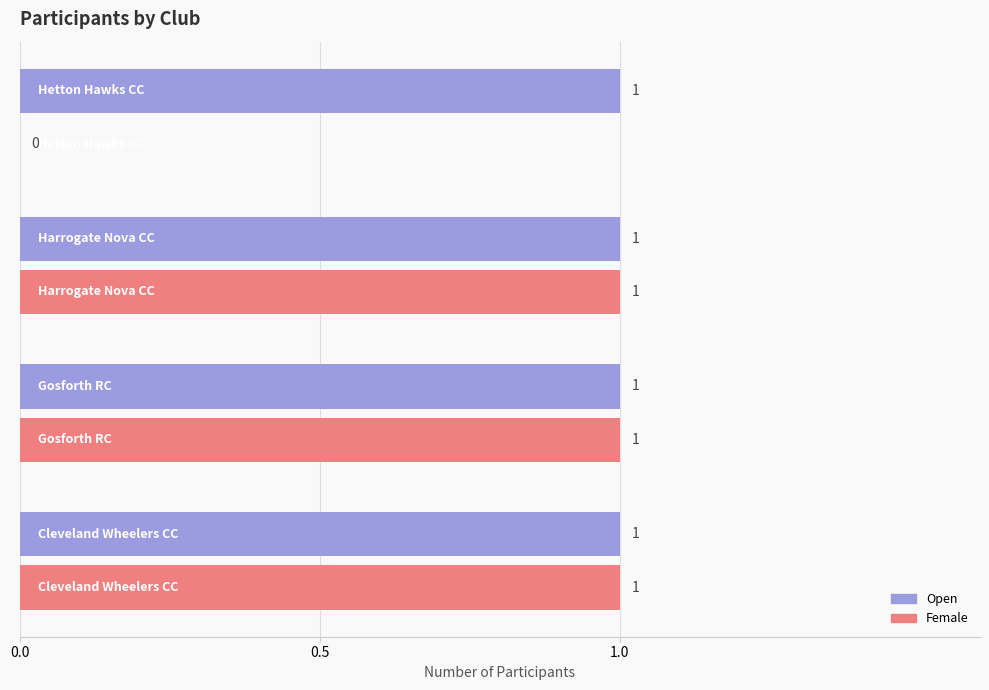

What is the sum of all Open values?

4